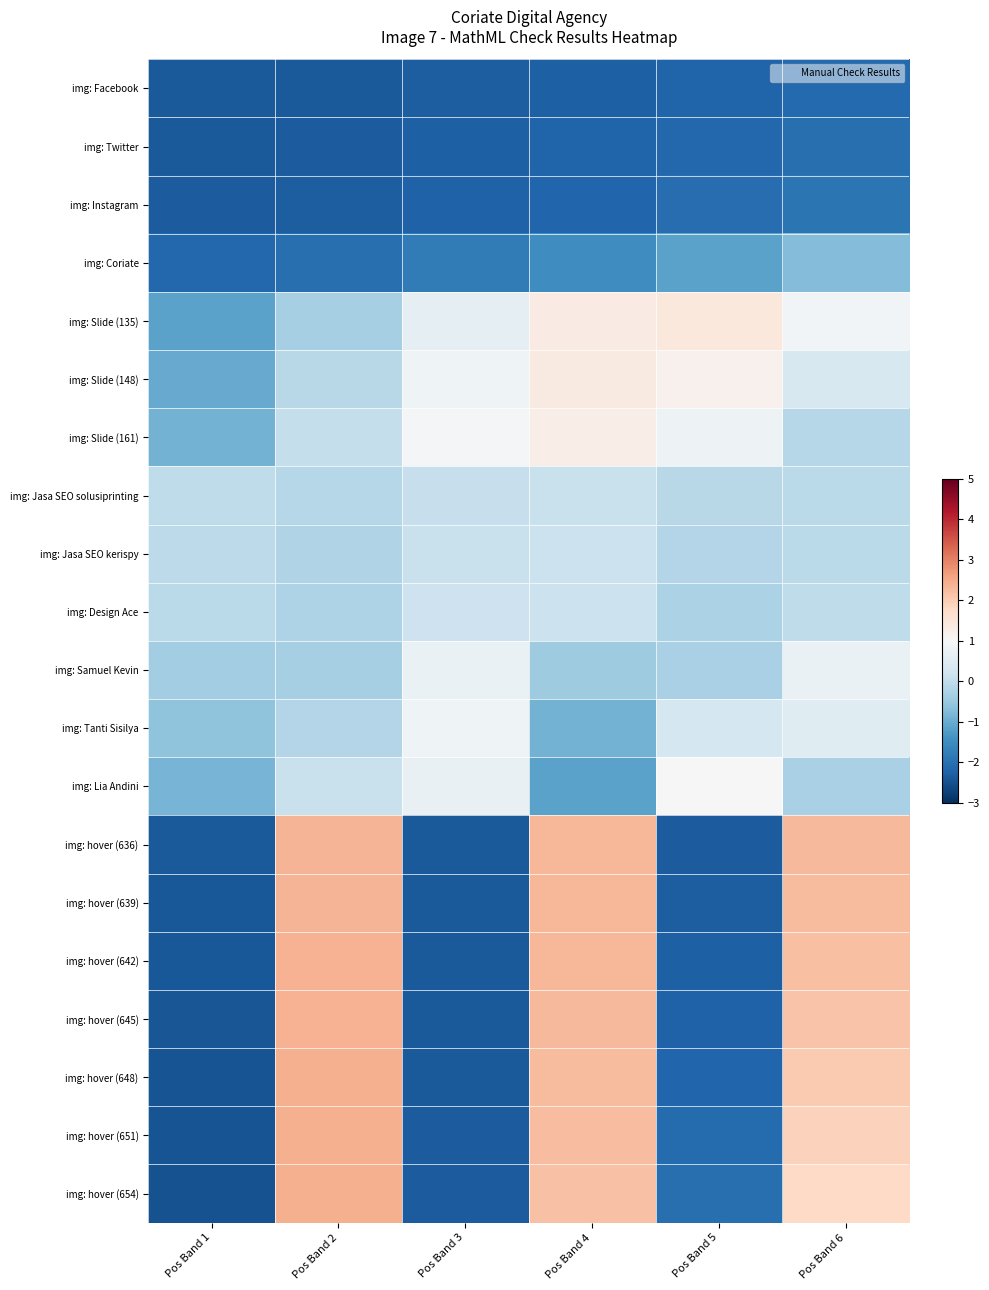

Which category has the lowest value across all series?

Pos Band 1